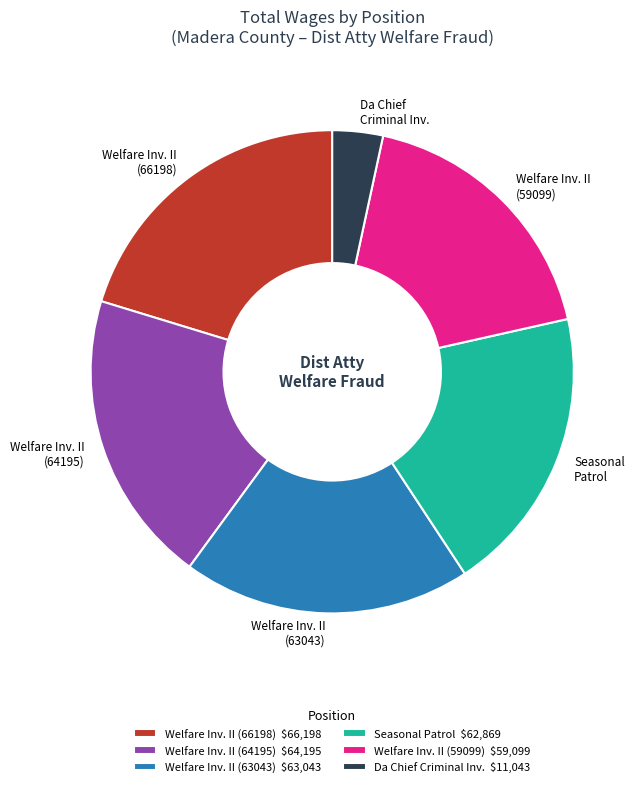

Is the sum of Welfare Inv. II (63043) and Da Chief Criminal Inv. greater than half?

No